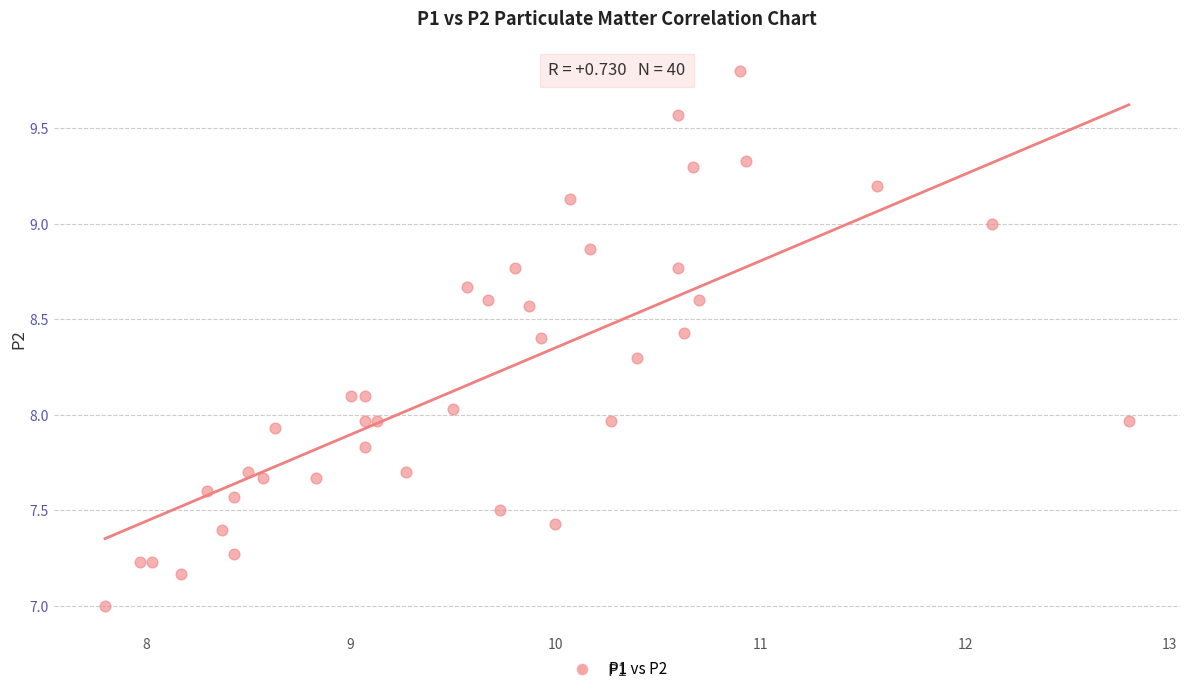

What is the range of X values (max minus min)?

5.0